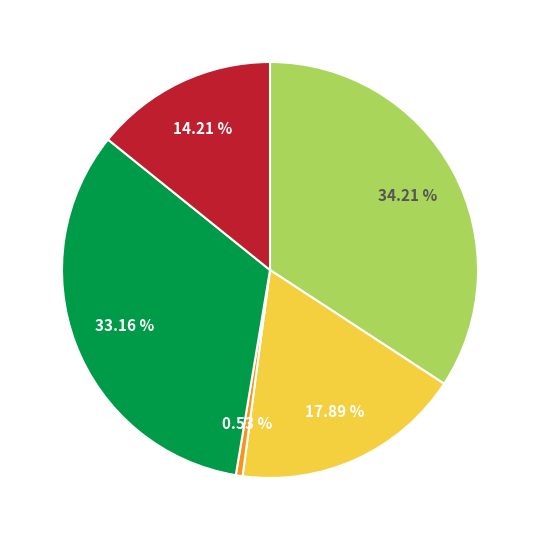

Does any single category account for the majority?

No